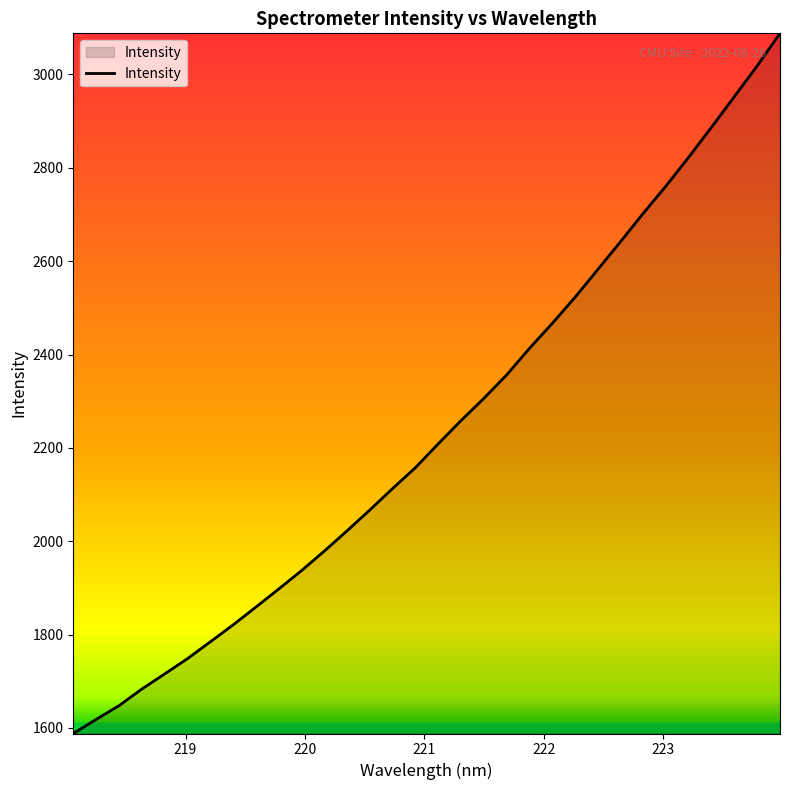

What is the smallest value displayed?

1588.2